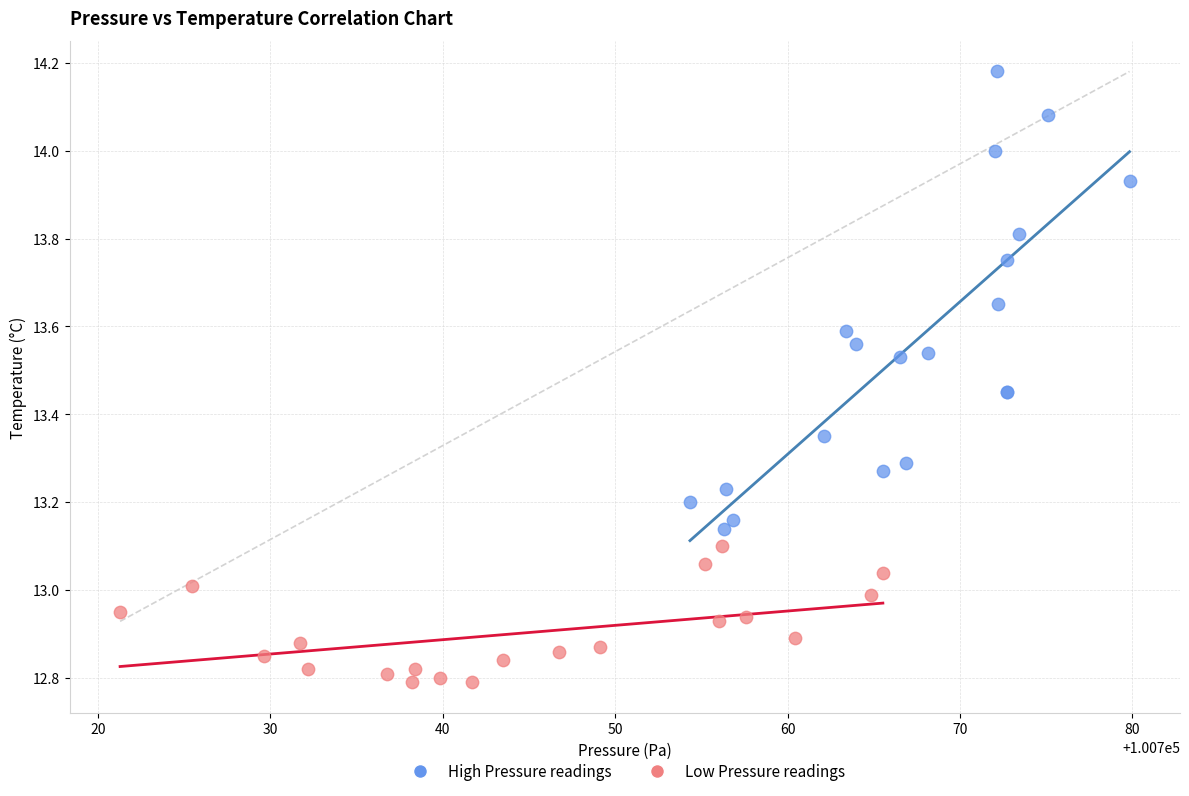

Which series reaches the minimum Y coordinate?

Low Pressure readings